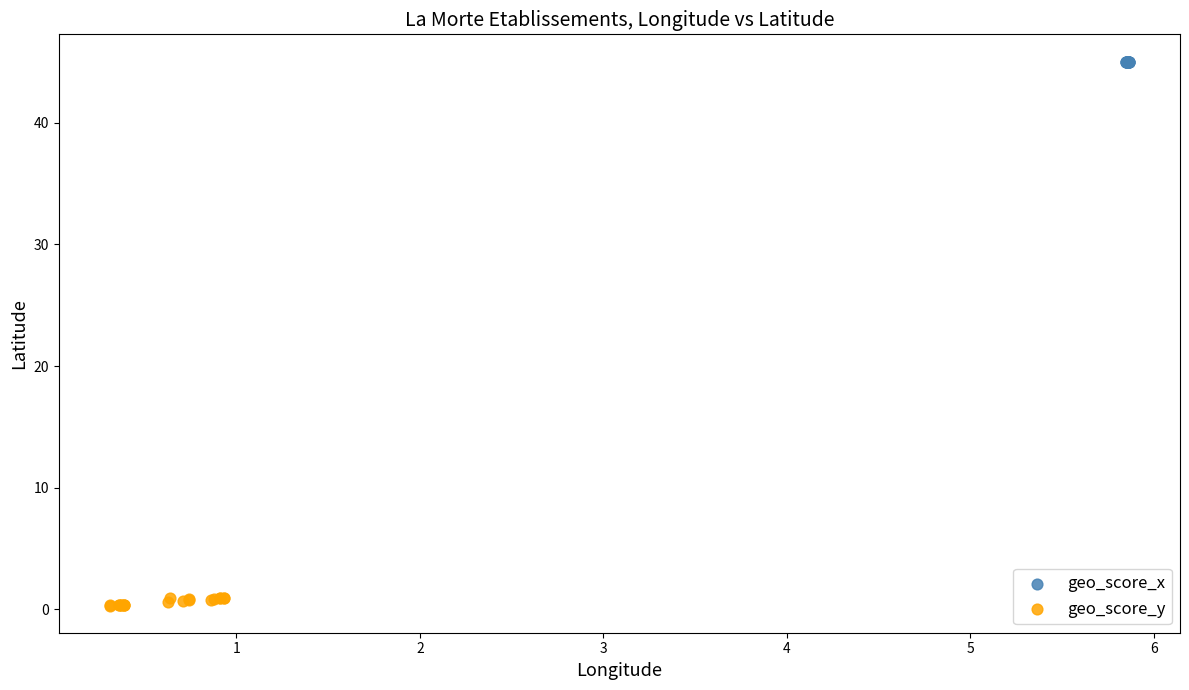

Which series has the widest spread of Y values?

geo_score_y